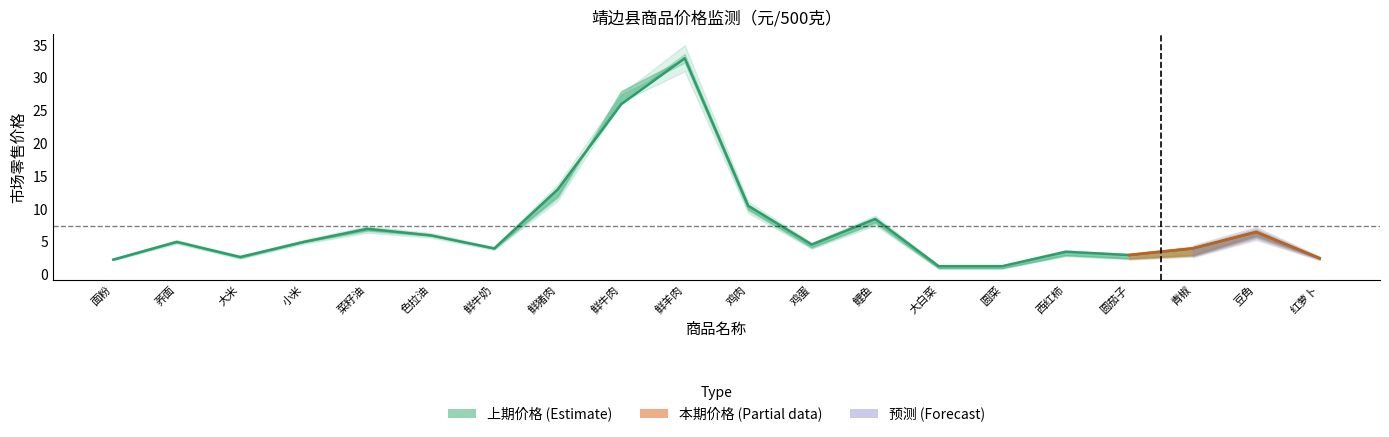

Reading left to right, extract all data points from this chart.

面粉=2.3	荞面=5.0	大米=2.7	小米=5.0	菜籽油=7.0	色拉油=6.0	鲜牛奶=4.0	鲜猪肉=13.0	鲜牛肉=26.0	鲜羊肉=33.0	鸡肉=10.5	鸡蛋=4.6	鲤鱼=8.5	大白菜=1.3	圆菜=1.3	西红柿=3.5	圆茄子=3.0	青椒=4.0	豆角=6.5	红萝卜=2.5